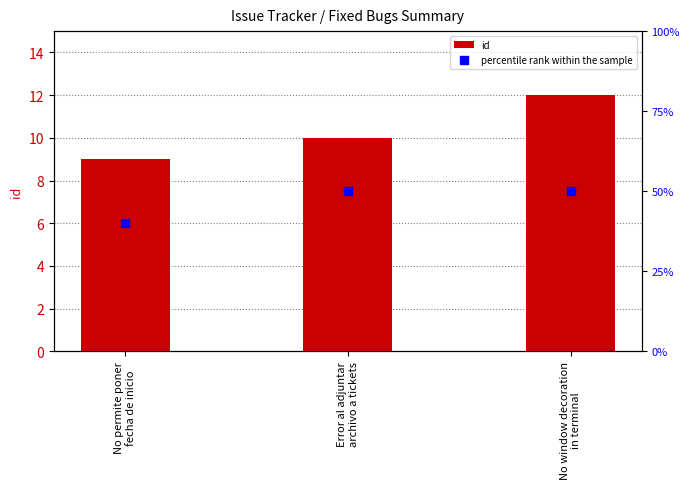

Which series contains the highest Y value?

percentile rank within the sample